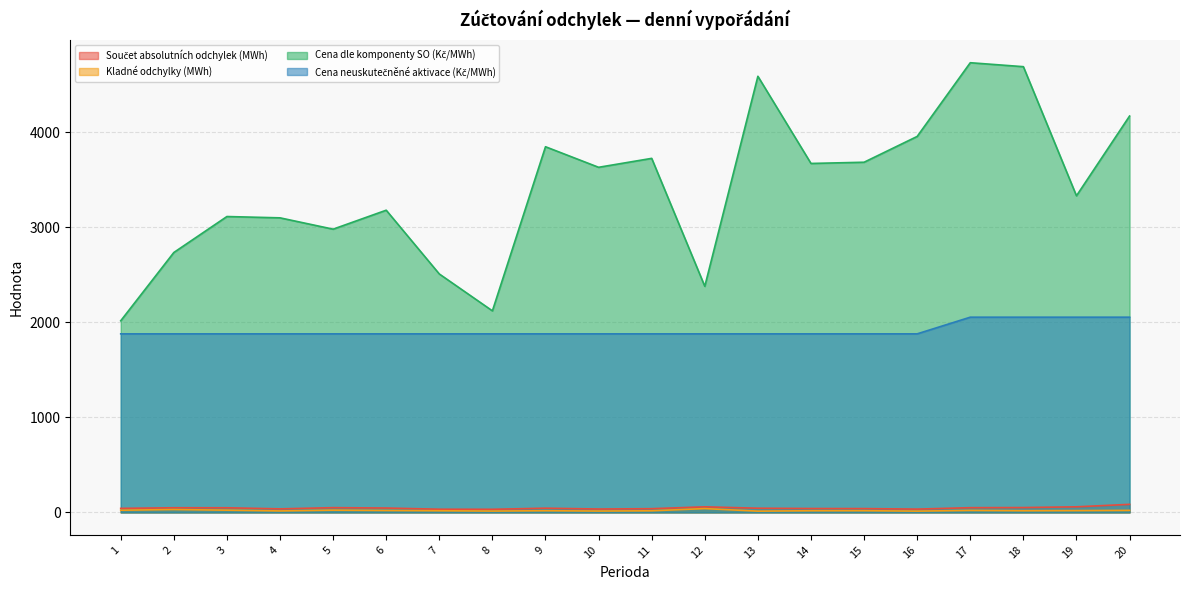

Between 8 and 9, which series saw the biggest shift?

Cena dle komponenty SO (Kč/MWh)